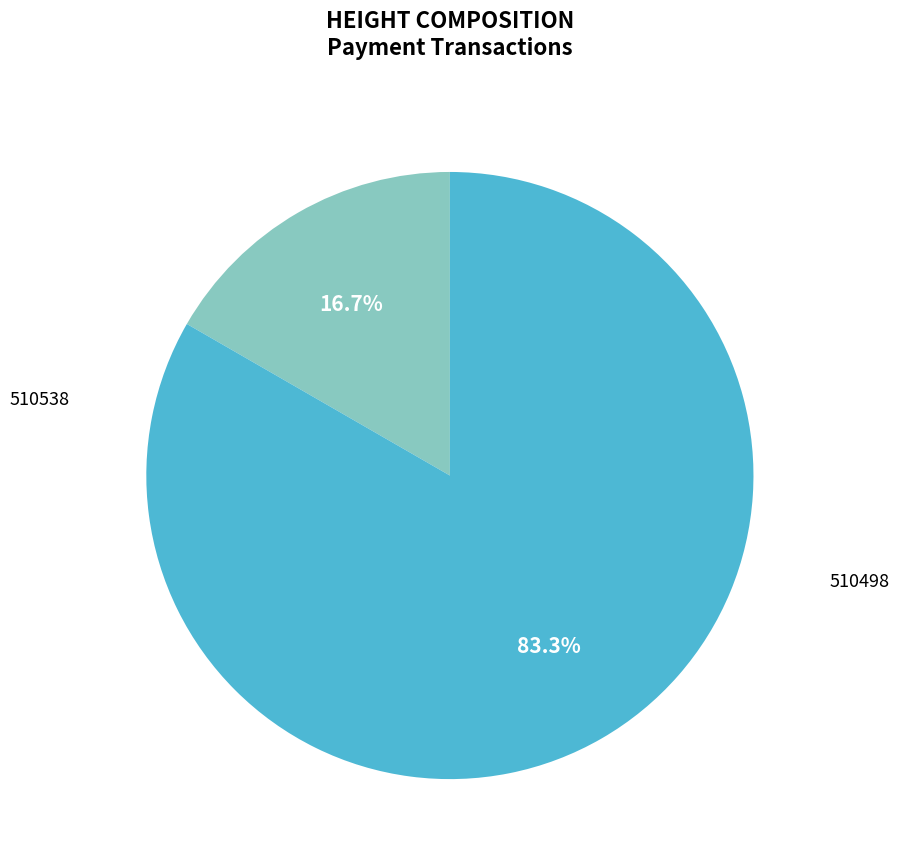

To the nearest percent, what percentage of the pie is 510498?

83%